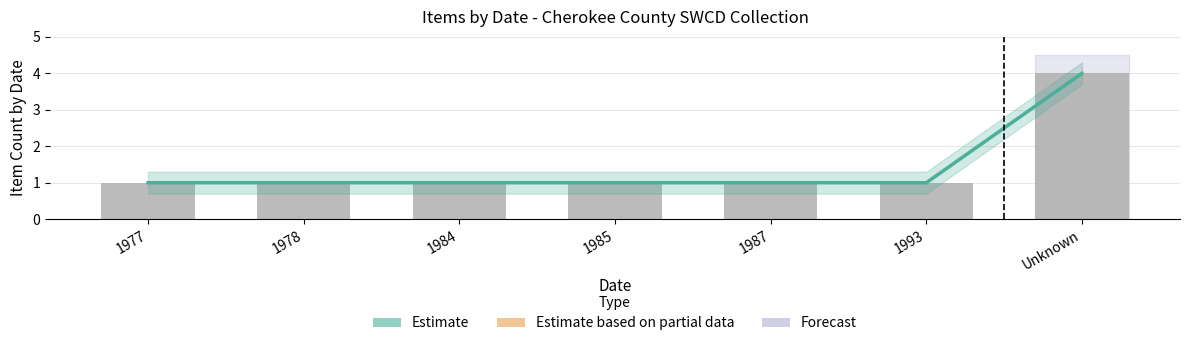

What is the label of the 3rd bar from the right?

1987